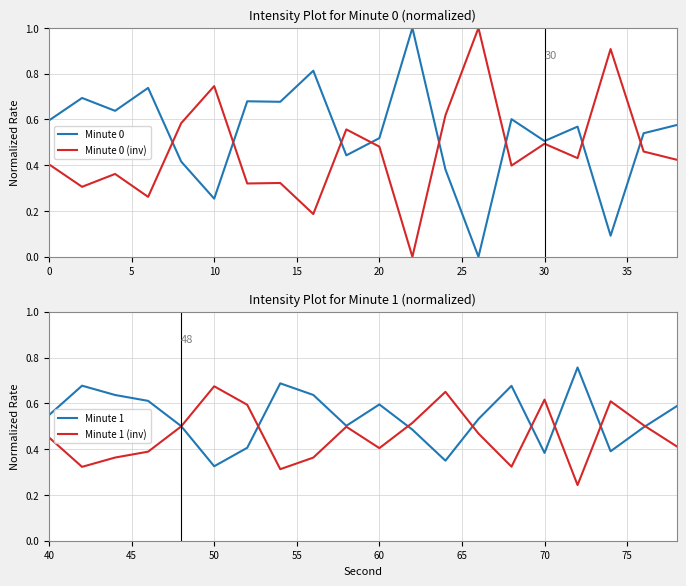

The value of Minute 0 at 20 is 0.1. True or false?

False